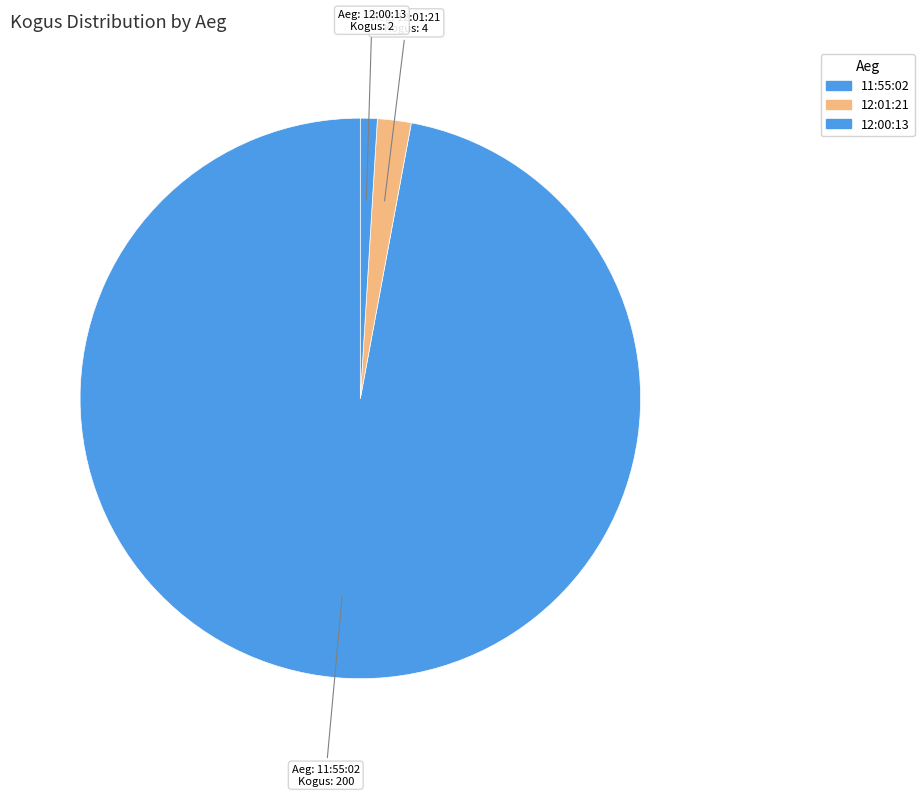

How many slices are in this pie chart?

3